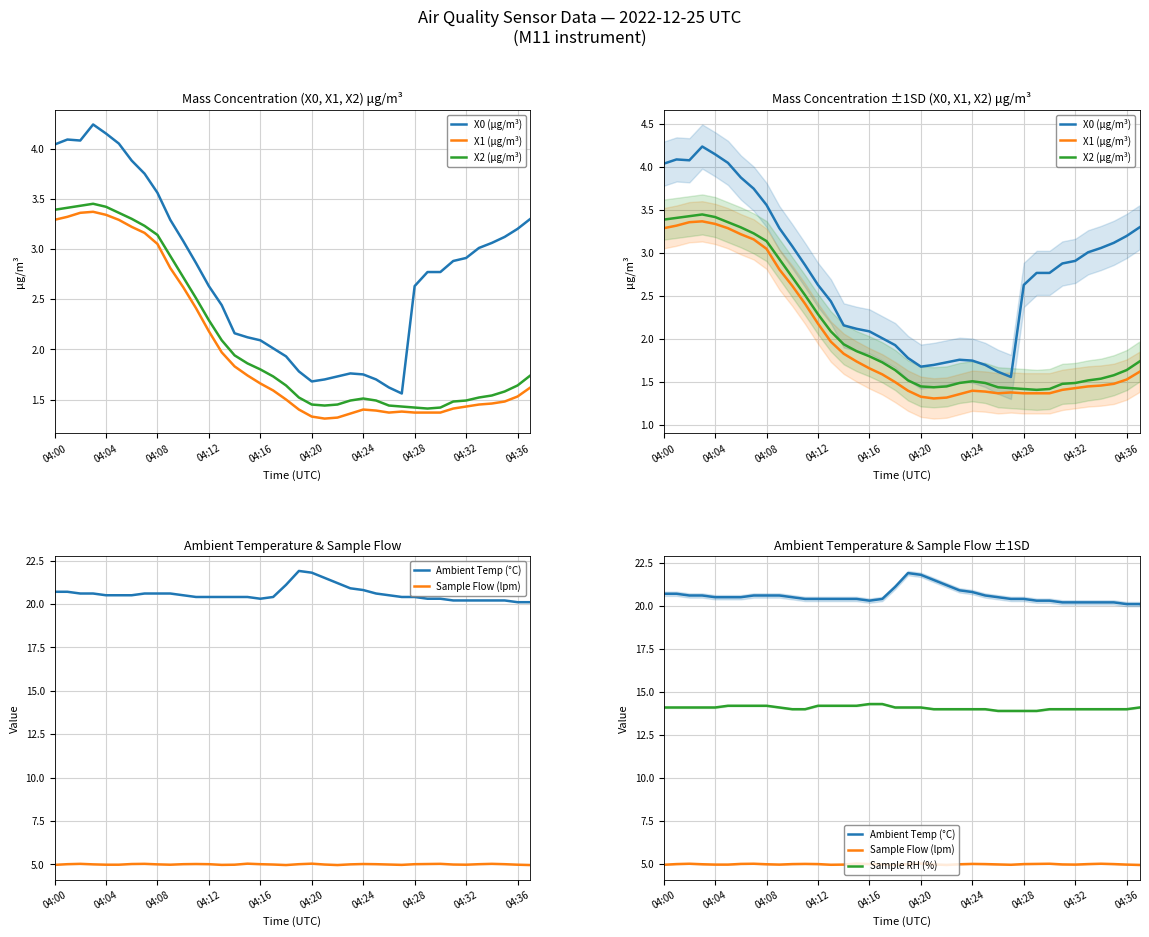

How many interior local valleys does the Sample Flow (lpm) series have?

6